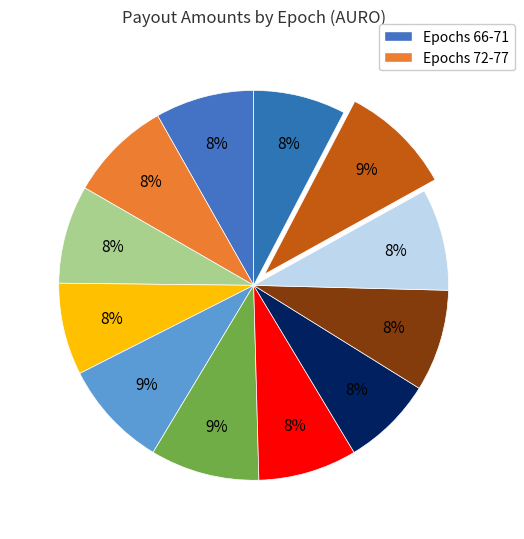

How many slices are in this pie chart?

12